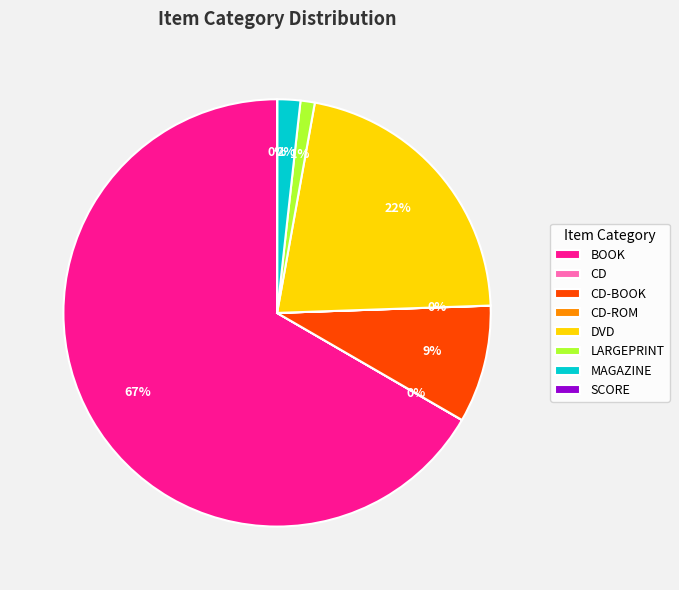

Is there any slice that represents more than half of the pie?

Yes